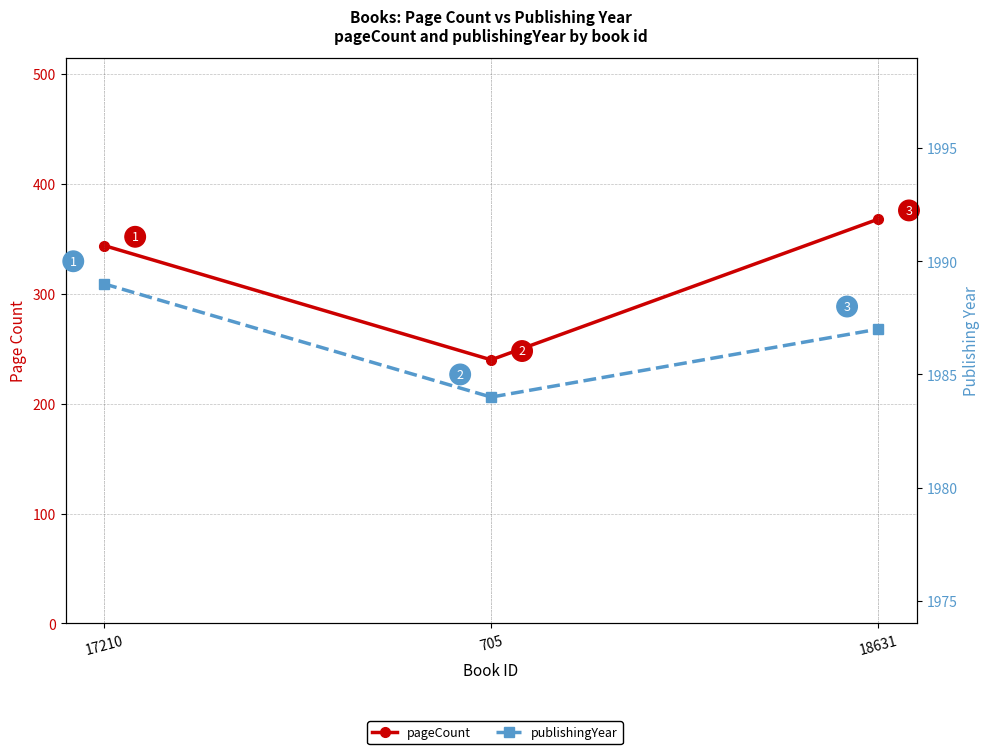

True or false: pageCount has a value of 347 at 705.

False